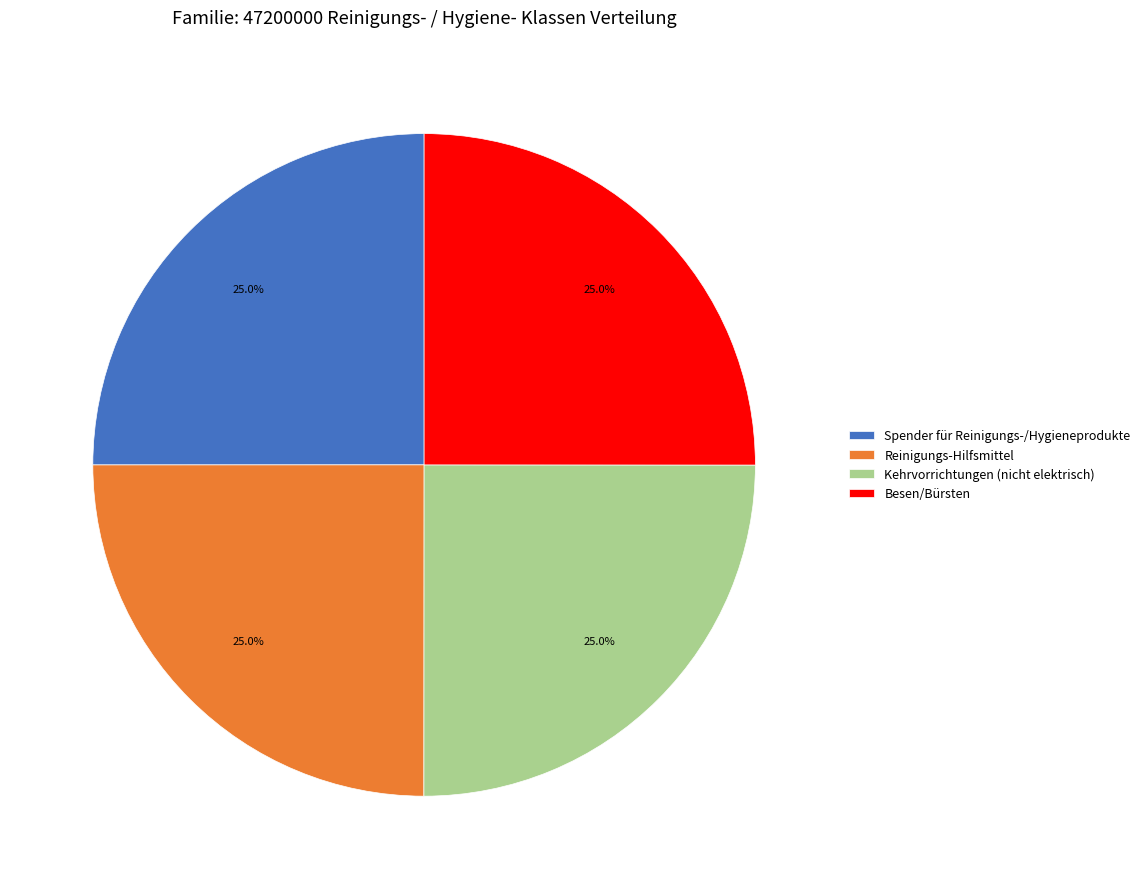

True or false: Spender für Reinigungs-/Hygieneprodukte accounts for 25% of the total.

True